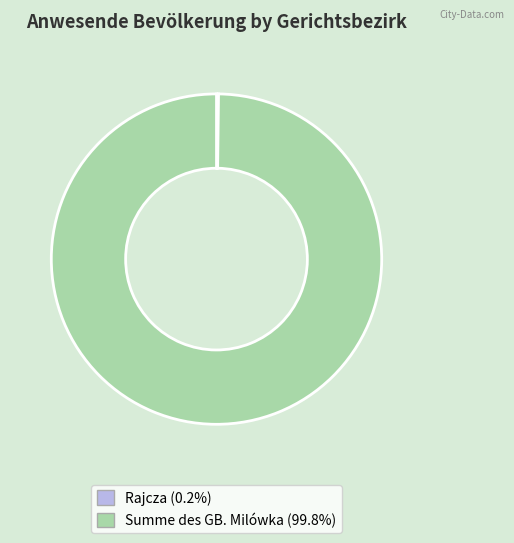

Does Summe des GB. Milówka (99.8%) represent more than half of the total?

Yes